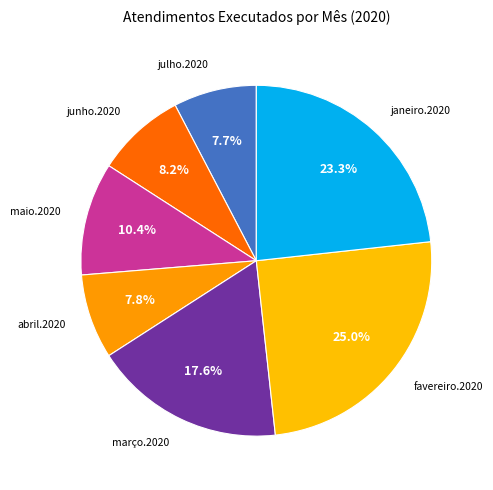

Rank the categories by value from highest to lowest.

favereiro.2020, janeiro.2020, março.2020, maio.2020, junho.2020, abril.2020, julho.2020